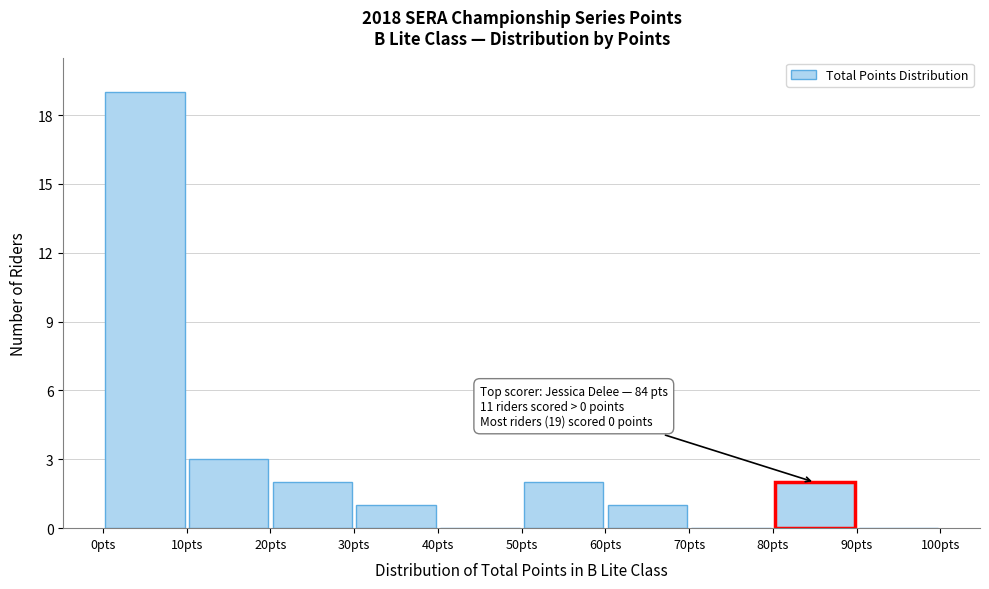

Which range on the x-axis has the tallest bar?

0 to 10